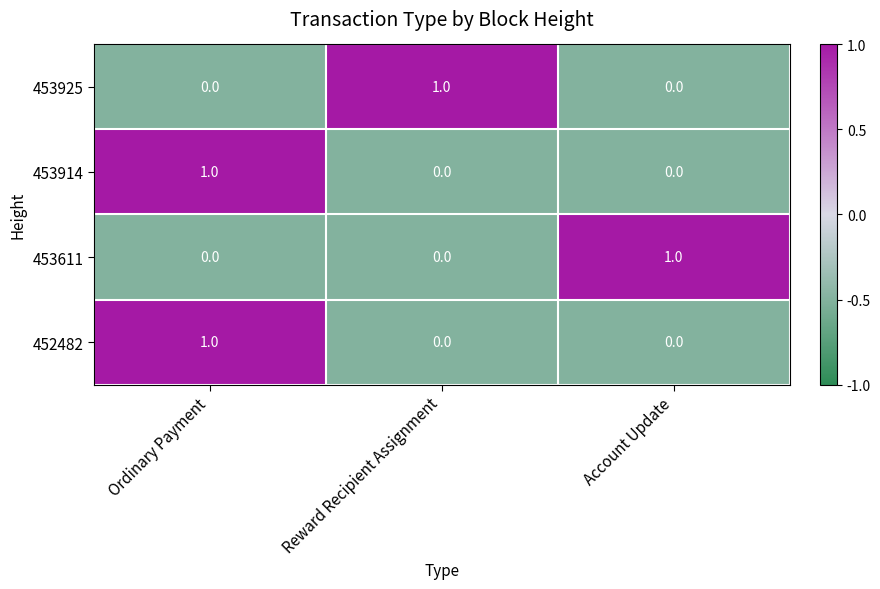

The value of 453925 at Account Update is 1. True or false?

False